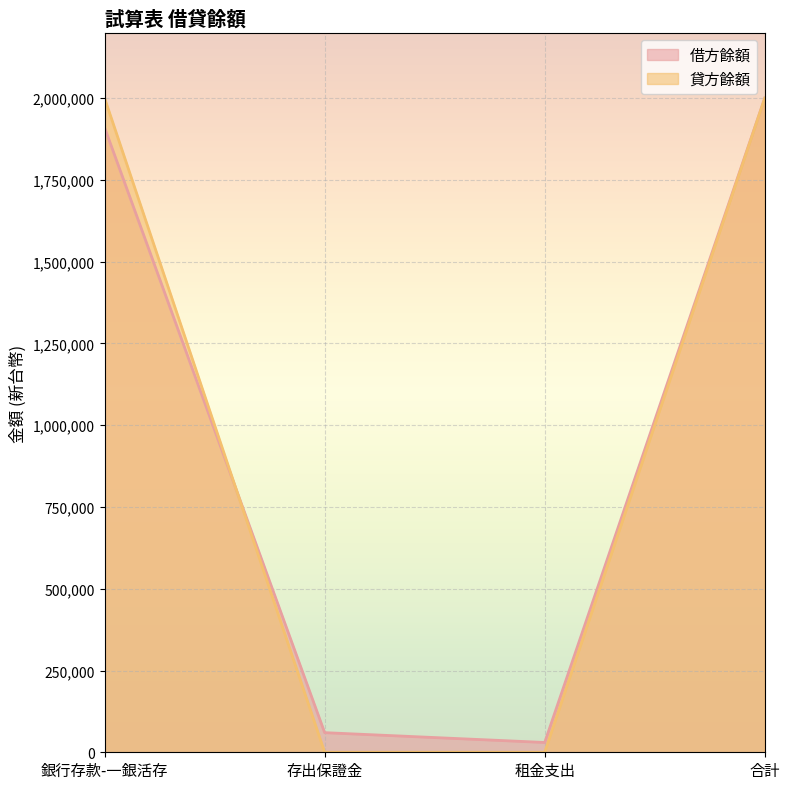

What is the label of the 2nd point from the left?

存出保證金